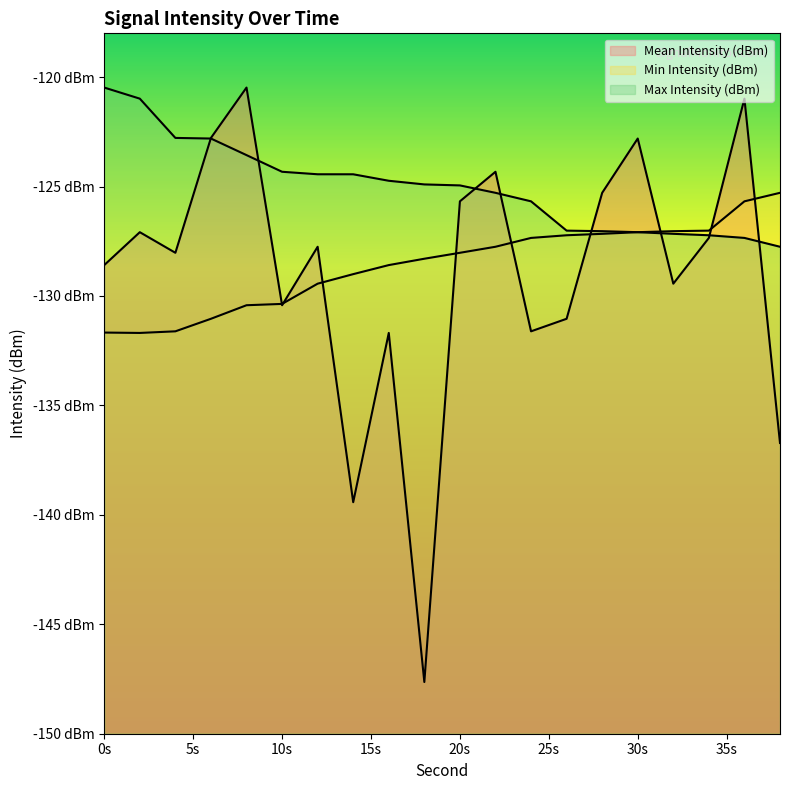

What is the smallest value displayed?

-147.6